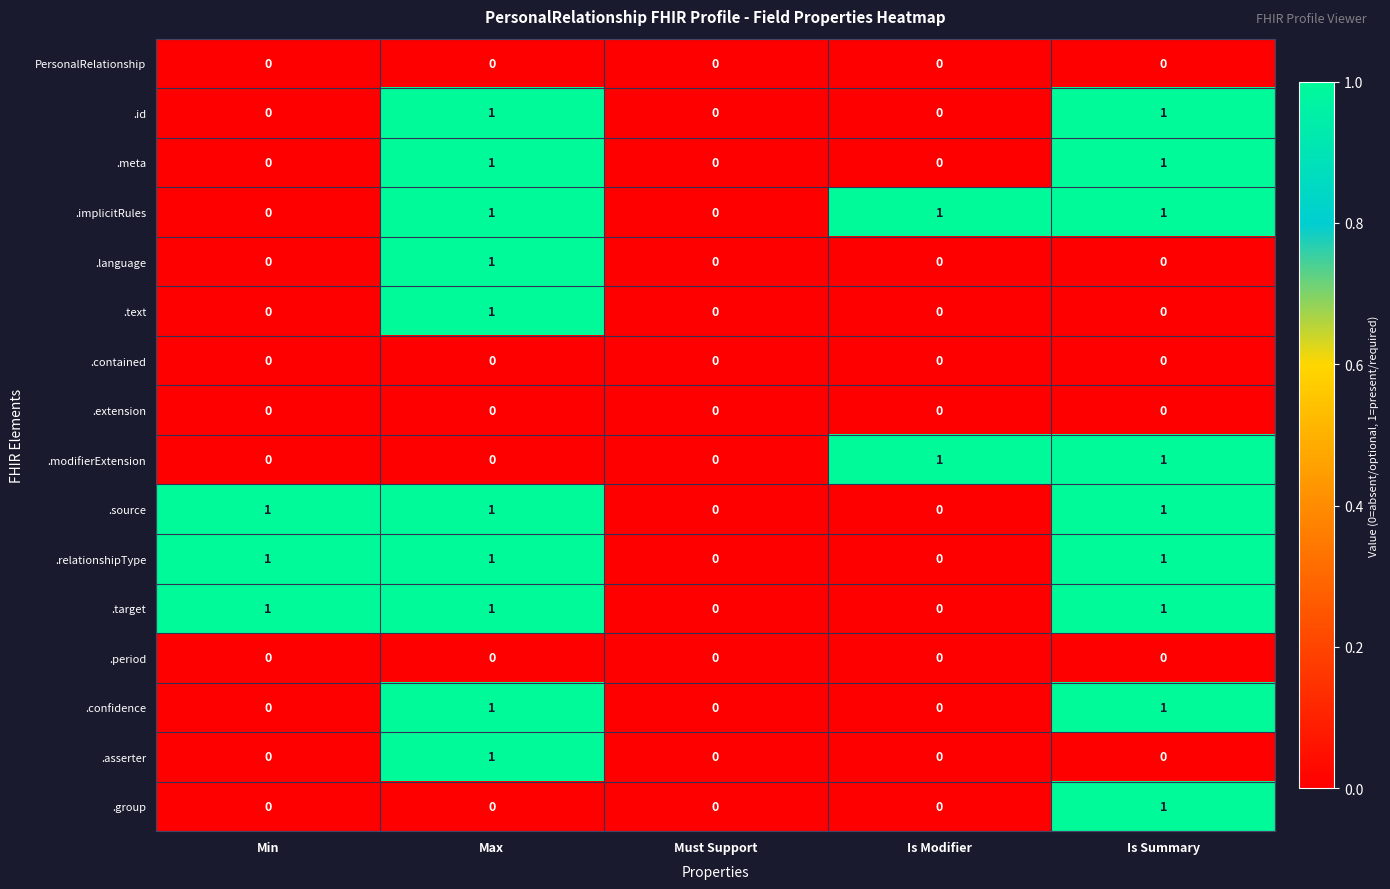

What is the total value across all series at Is Summary?

9